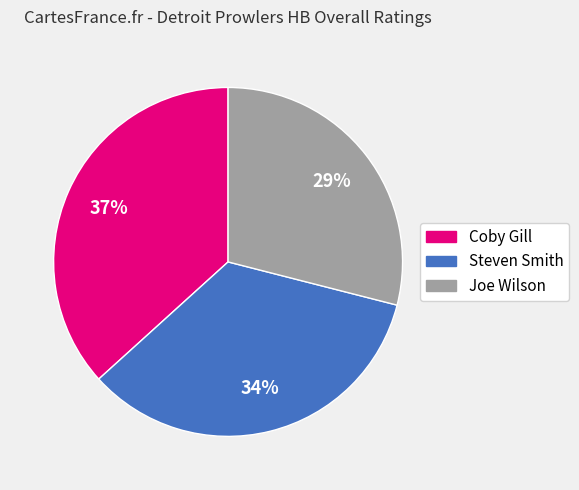

Combined, do Steven Smith and Joe Wilson account for over 50%?

Yes